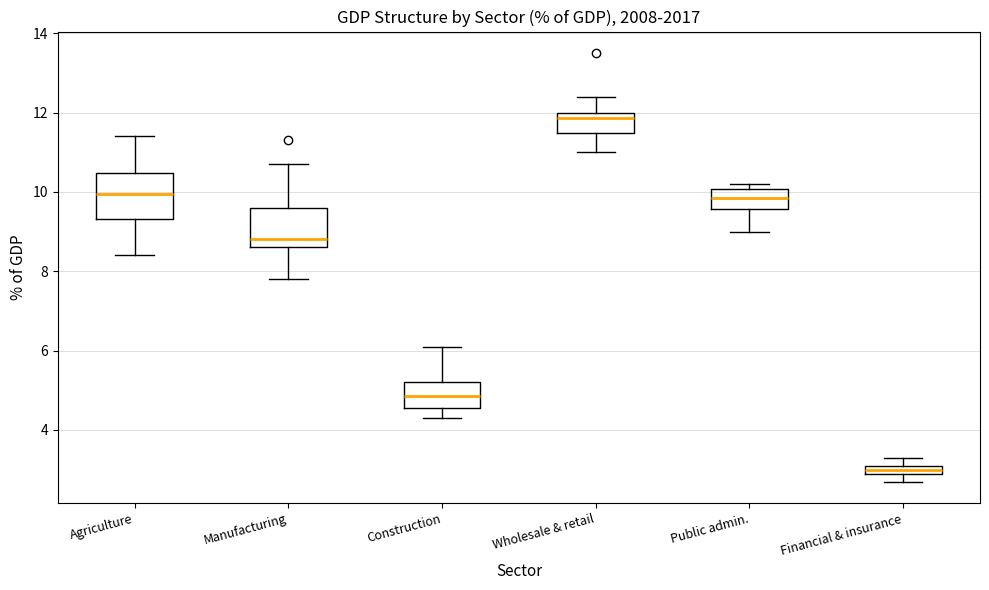

Where does the lower whisker of the box for Construction end on the y-axis? The values are not printed on the chart, so give them approximately, as read against the axis.

4.4